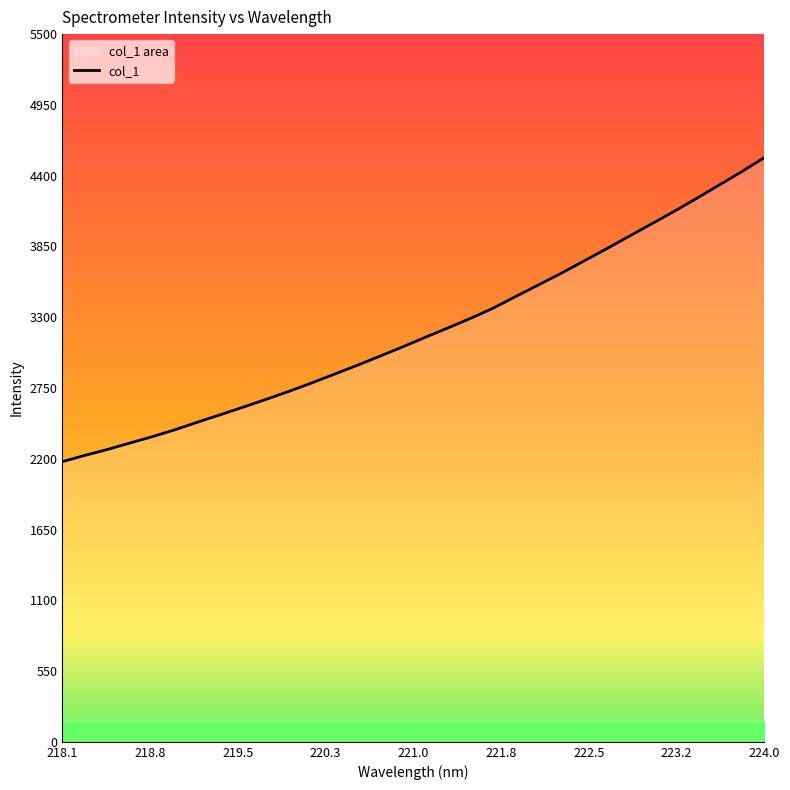

Reading left to right, list all the values displayed in this chart.

2177.6	2226.4	2272.8	2323.3	2373.2	2427.2	2486.5	2543.9	2602.4	2662.3	2724.0	2789.0	2857.0	2925.3	2996.2	3068.0	3142.4	3215.5	3289.6	3369.0	3459.8	3549.5	3639.5	3734.2	3829.2	3926.7	4023.6	4121.3	4222.7	4326.5	4430.9	4540.2